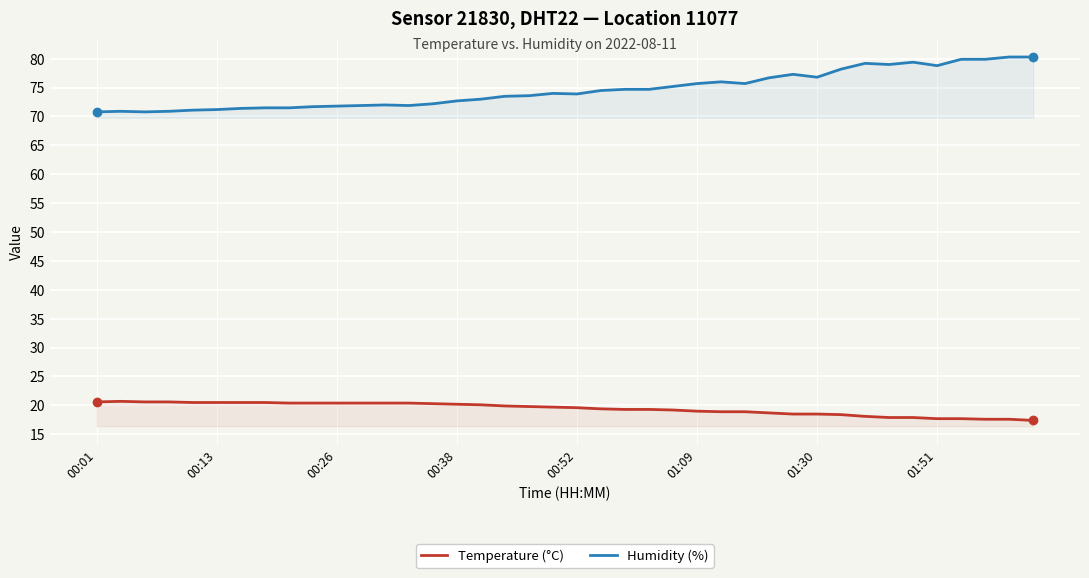

True or false: Temperature (°C) has a value of 20.2 at 00:38.

True